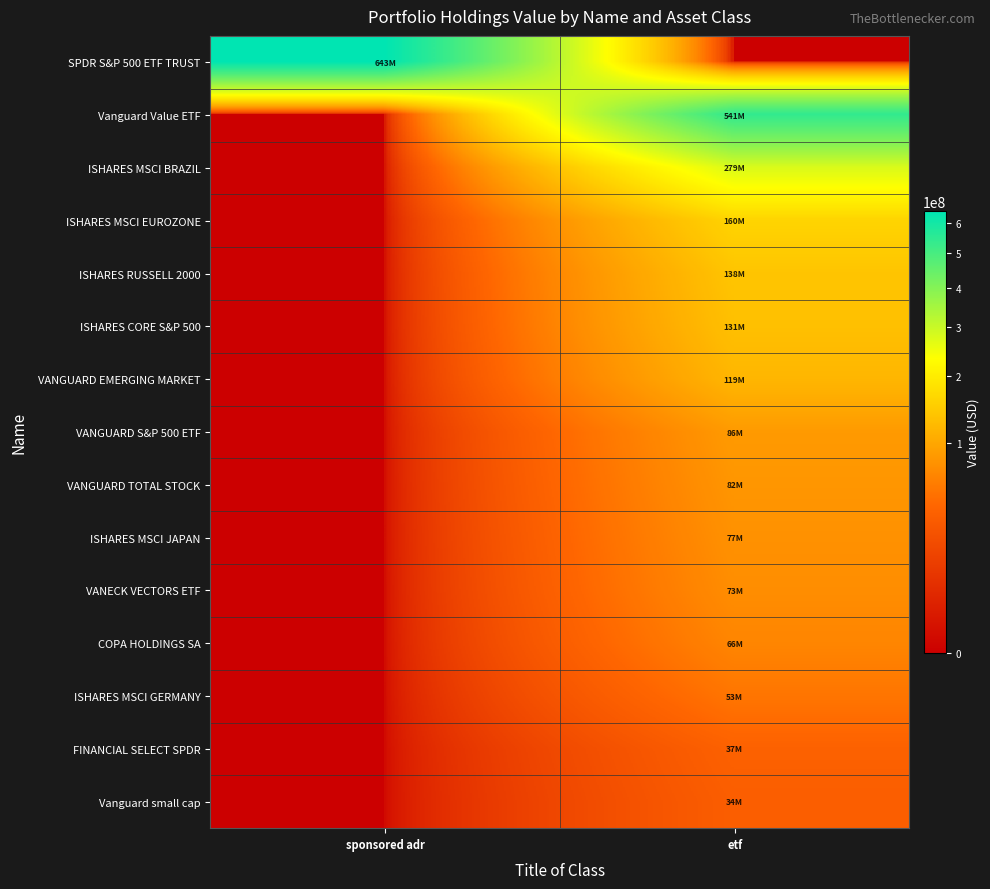

Which has a higher value, etf or sponsored adr?

sponsored adr